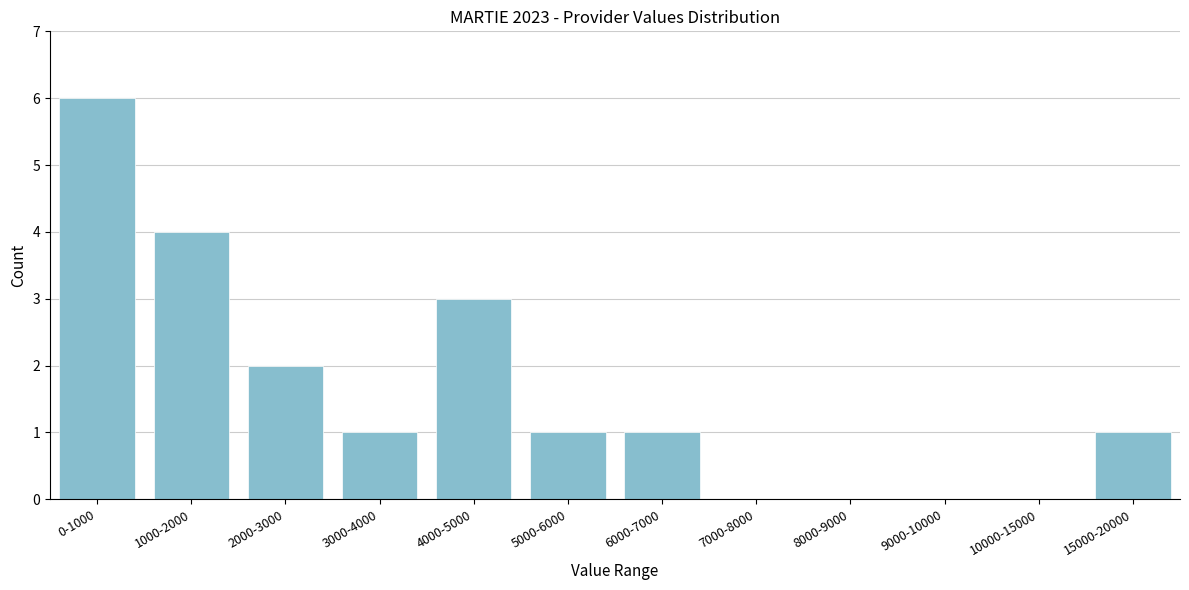

Reading left to right, what are all the values shown in this chart?

0-1000=6	1000-2000=4	2000-3000=2	3000-4000=1	4000-5000=3	5000-6000=1	6000-7000=1	7000-8000=0	8000-9000=0	9000-10000=0	10000-15000=0	15000-20000=1